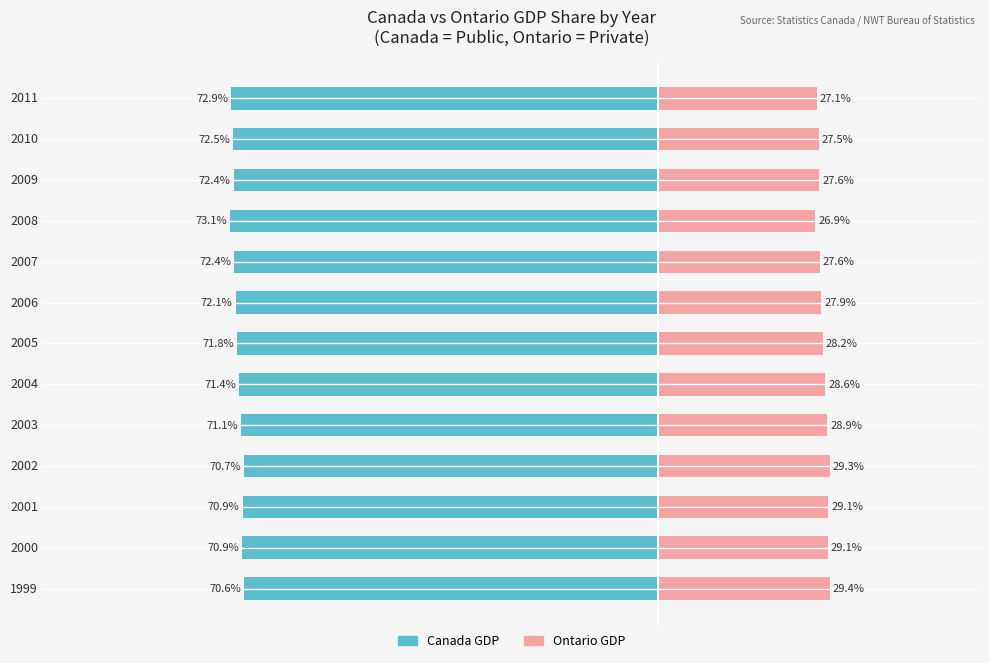

How many bars are there in each group?

2